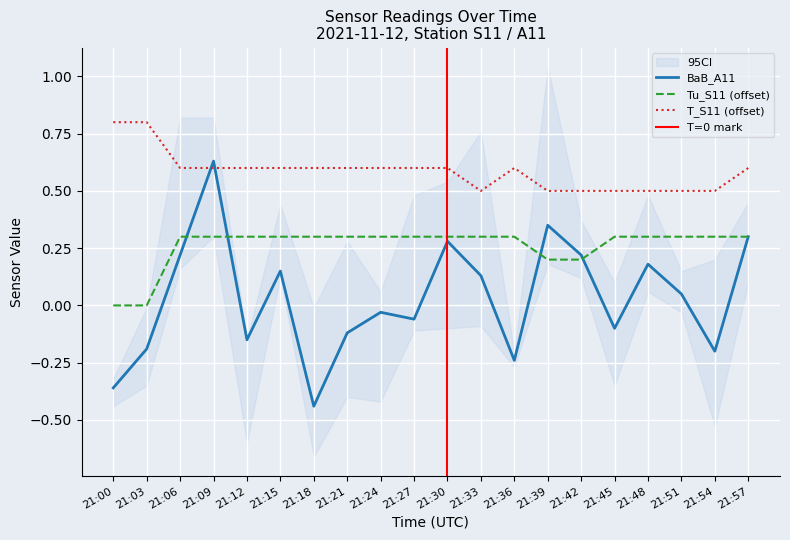

Count the Tu_S11 values in the range 0 to 1.

20